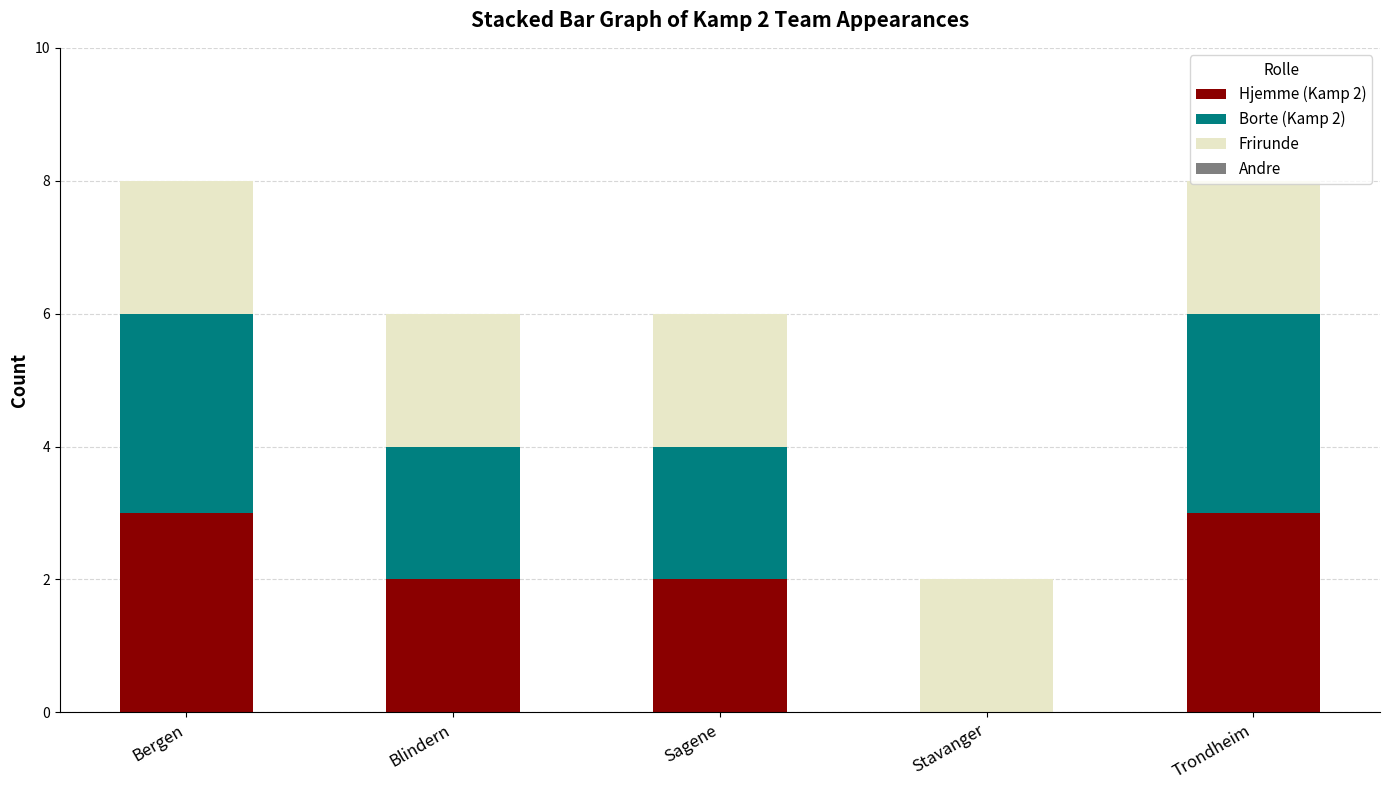

Is it true that Hjemme (Kamp 2) equals 1 at Trondheim?

False